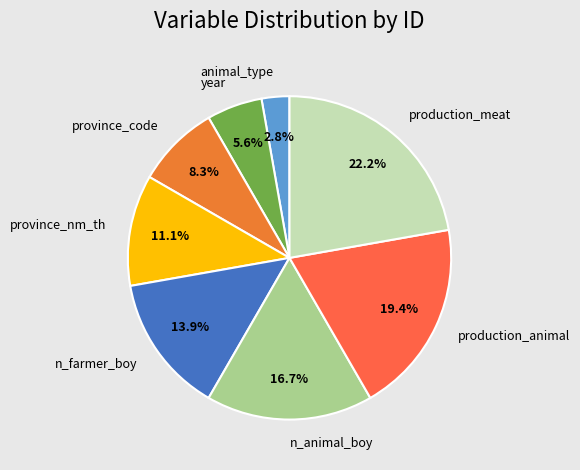

What is the smallest slice in the pie chart?

animal_type